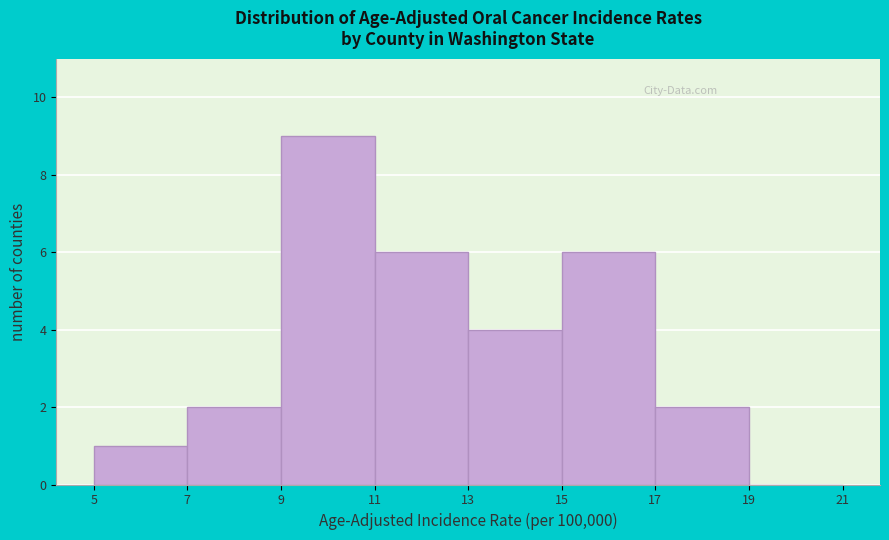

Reading left to right, transcribe this chart: for each bar, give the range it covers on the x-axis and its height. The values are not printed on the chart, so give them approximately, as read against the axis.

5 to 7: 1
7 to 9: 2
9 to 11: 9
11 to 13: 6
13 to 15: 4
15 to 17: 6
17 to 19: 2
19 to 21: 0